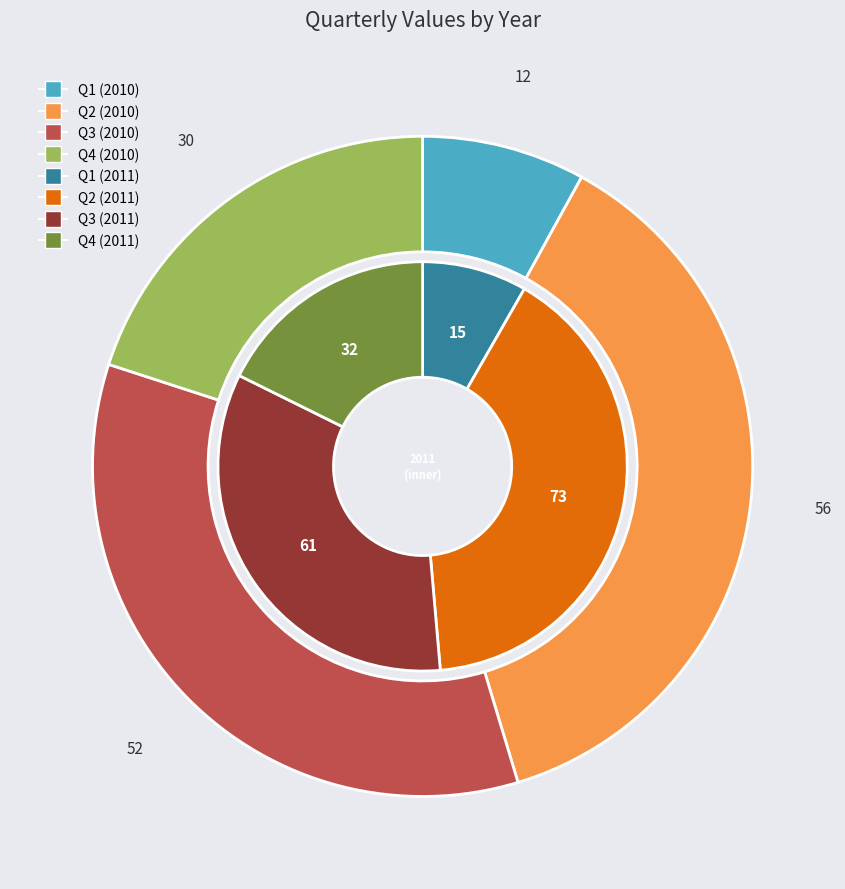

Between Q1 and Q4, which is larger?

Q4